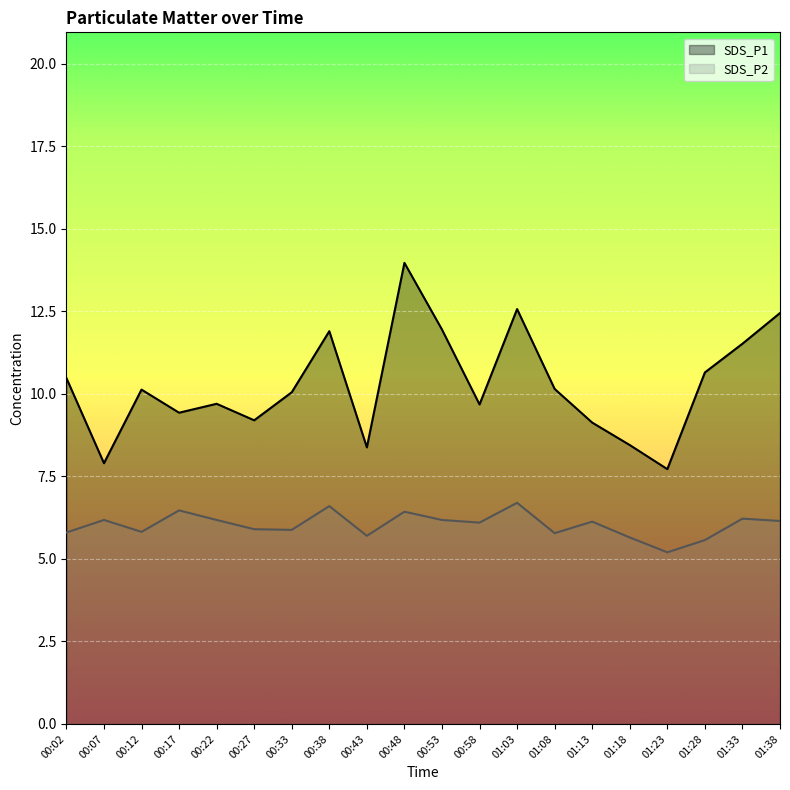

What is the label of the 20th point from the right?

00:02